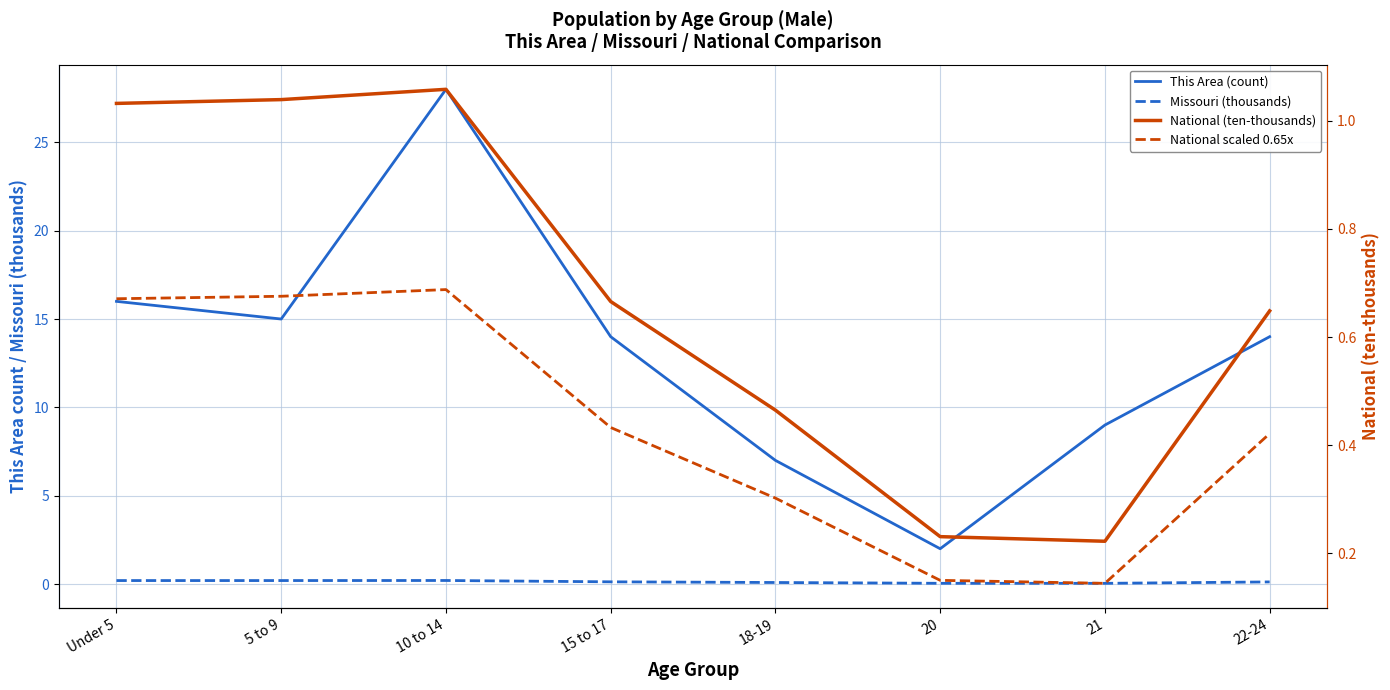

What is the difference between the highest and lowest values at 21?

9.0